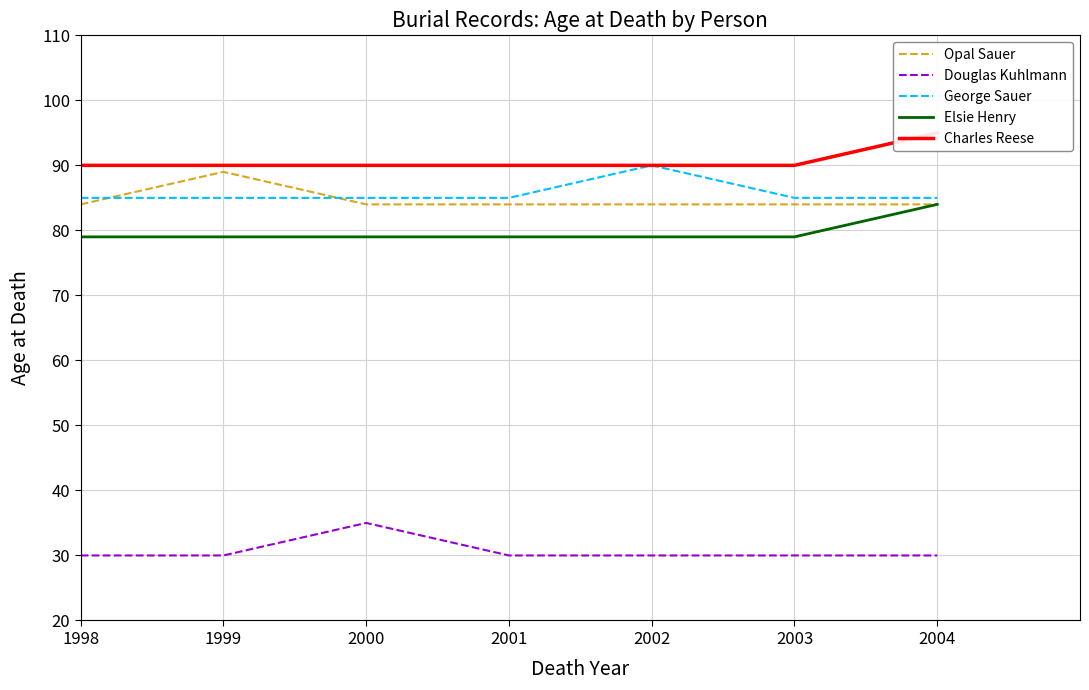

True or false: George Sauer has more than 1 points higher than both neighbors.

False